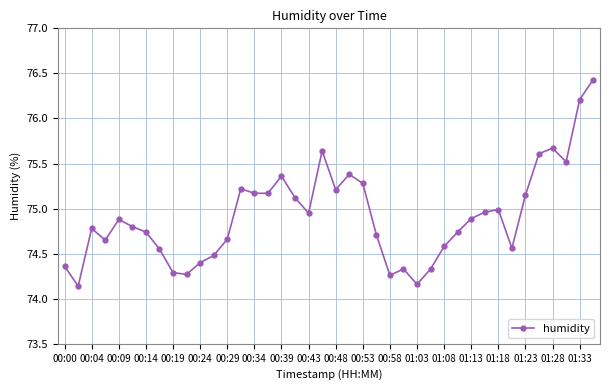

What is the maximum value shown in the chart?

76.4